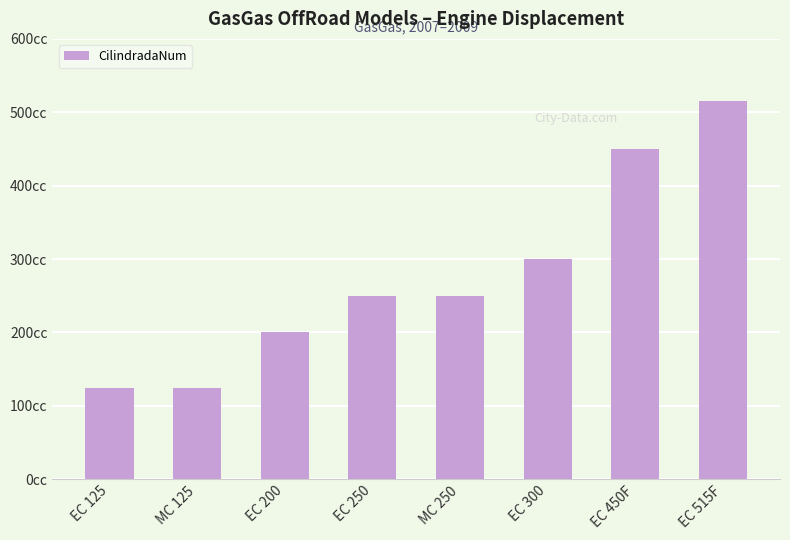

Reading right to left, extract all data points from this chart.

EC 515F=515	EC 450F=450	EC 300=300	MC 250=250	EC 250=250	EC 200=200	MC 125=125	EC 125=125